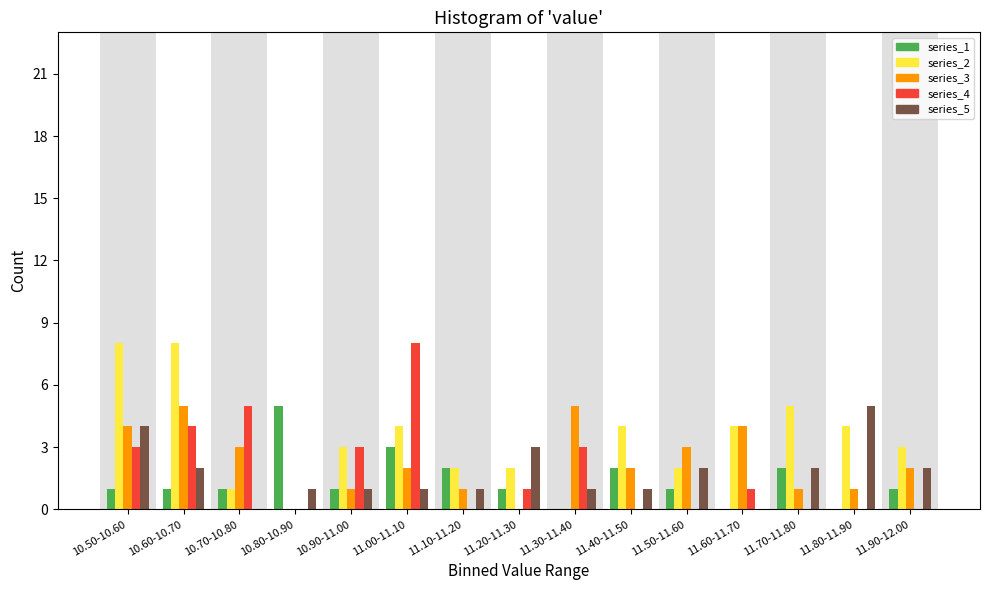

Which series has the largest total across all categories?

series_2